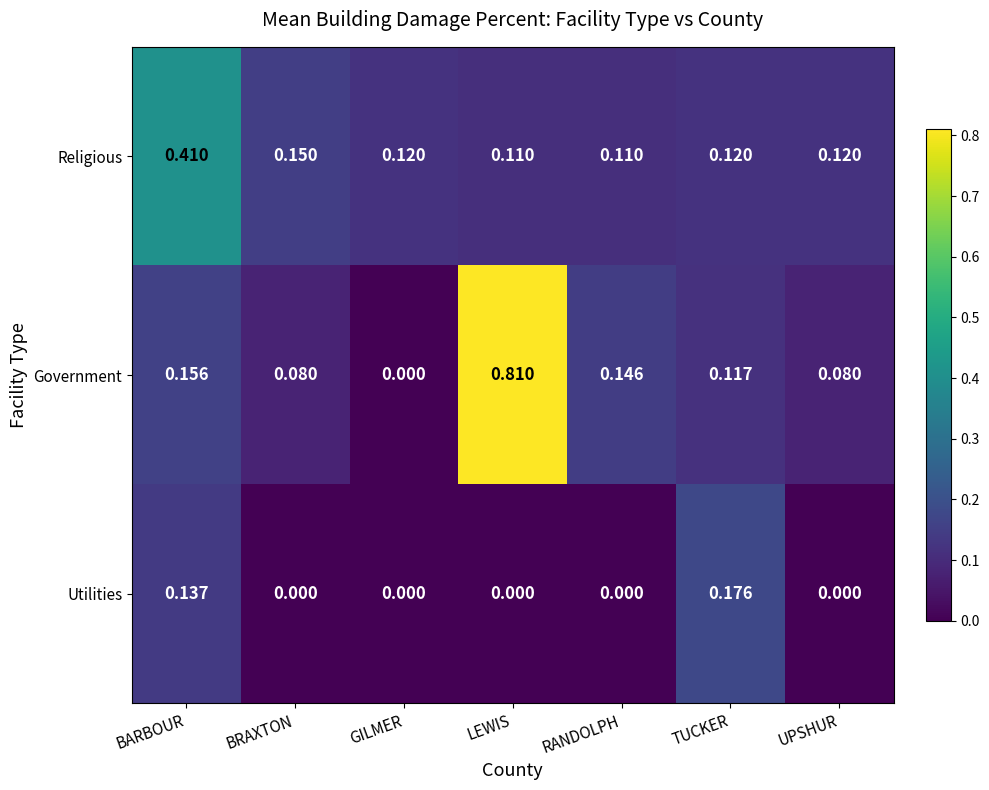

Which series has the widest spread of values?

Government